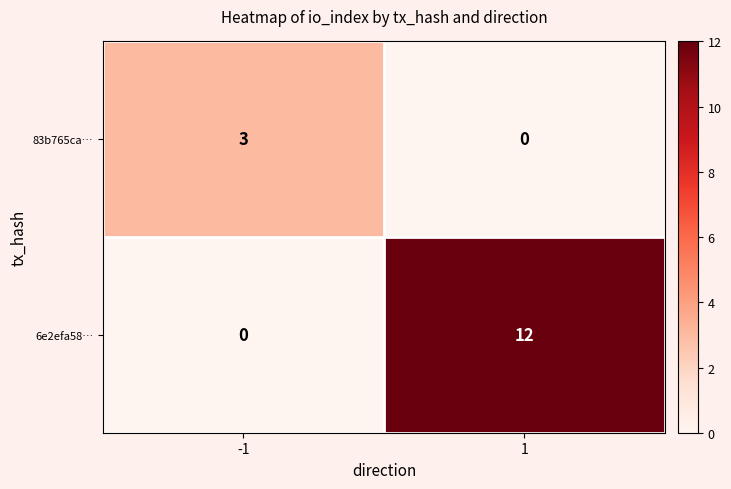

What is the total value across all series at -1?

3